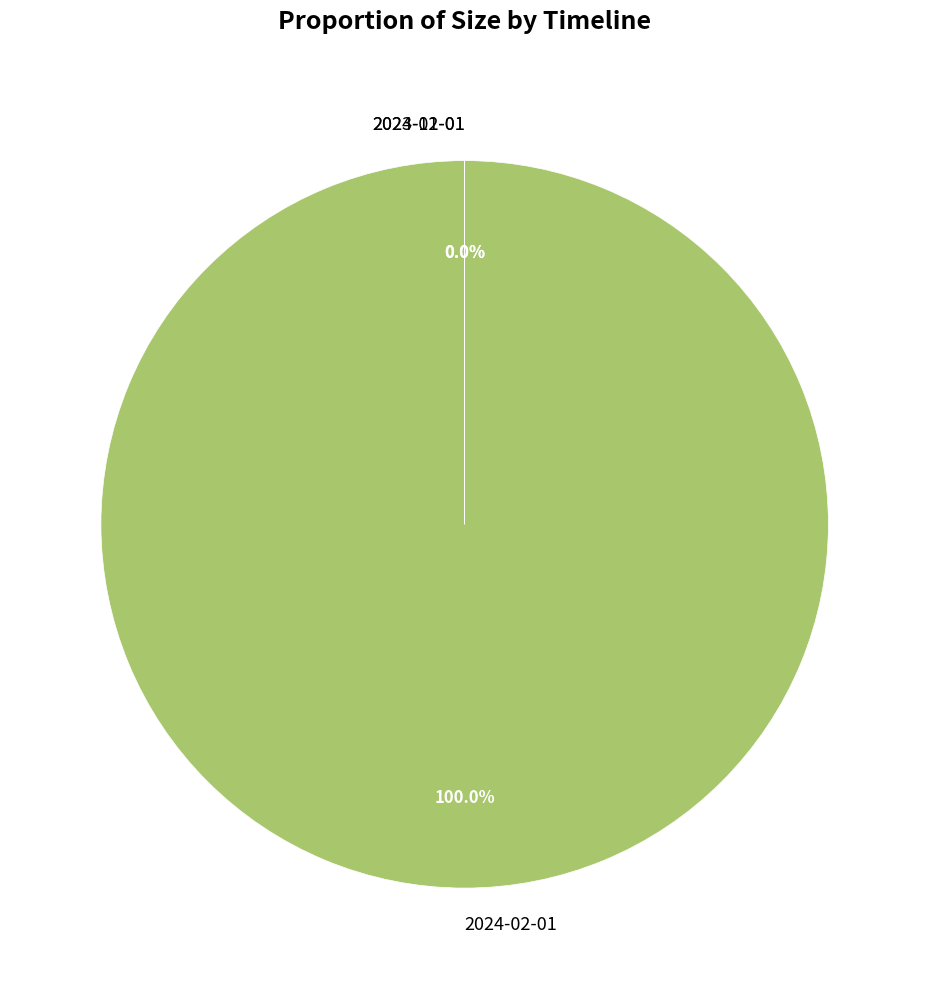

Which slice is the largest?

2024-02-01